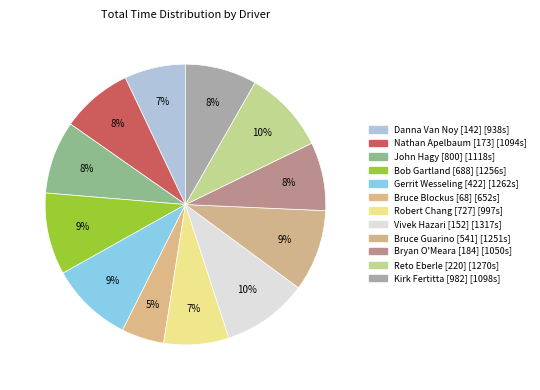

What percentage do Kirk Fertitta [982] and Vivek Hazari [152] together represent?

18.2%